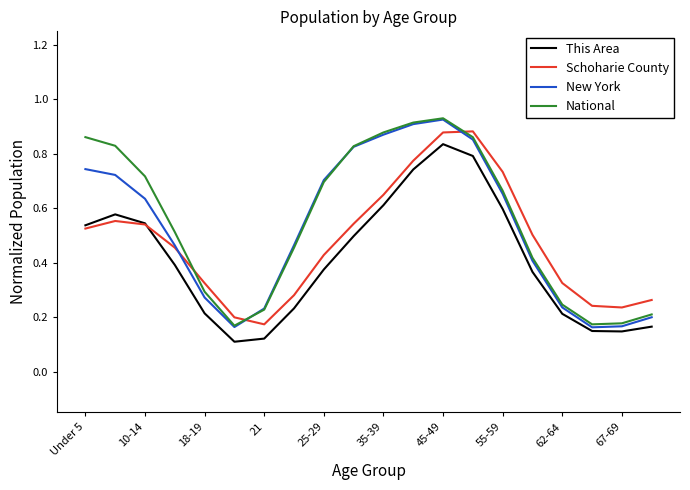

What are all the series names shown in the legend?

This Area, Schoharie County, New York, National